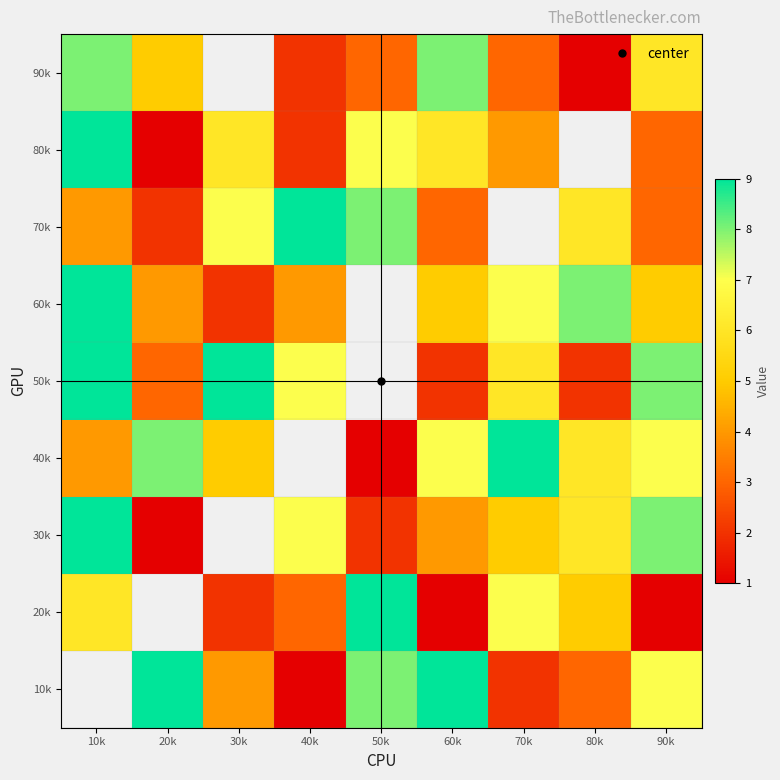

The 80k series shows 3.0 at 90k. True or false?

True